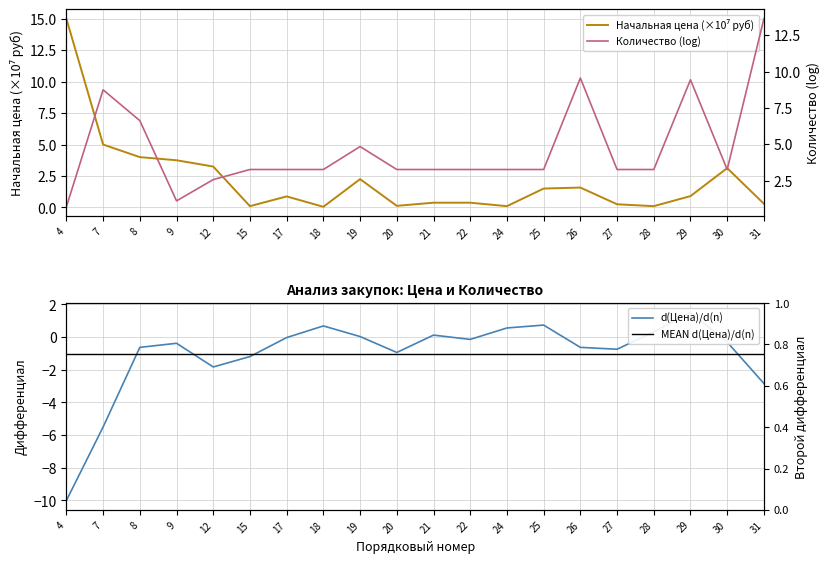

At how many categories does at least one series exceed -7?

20